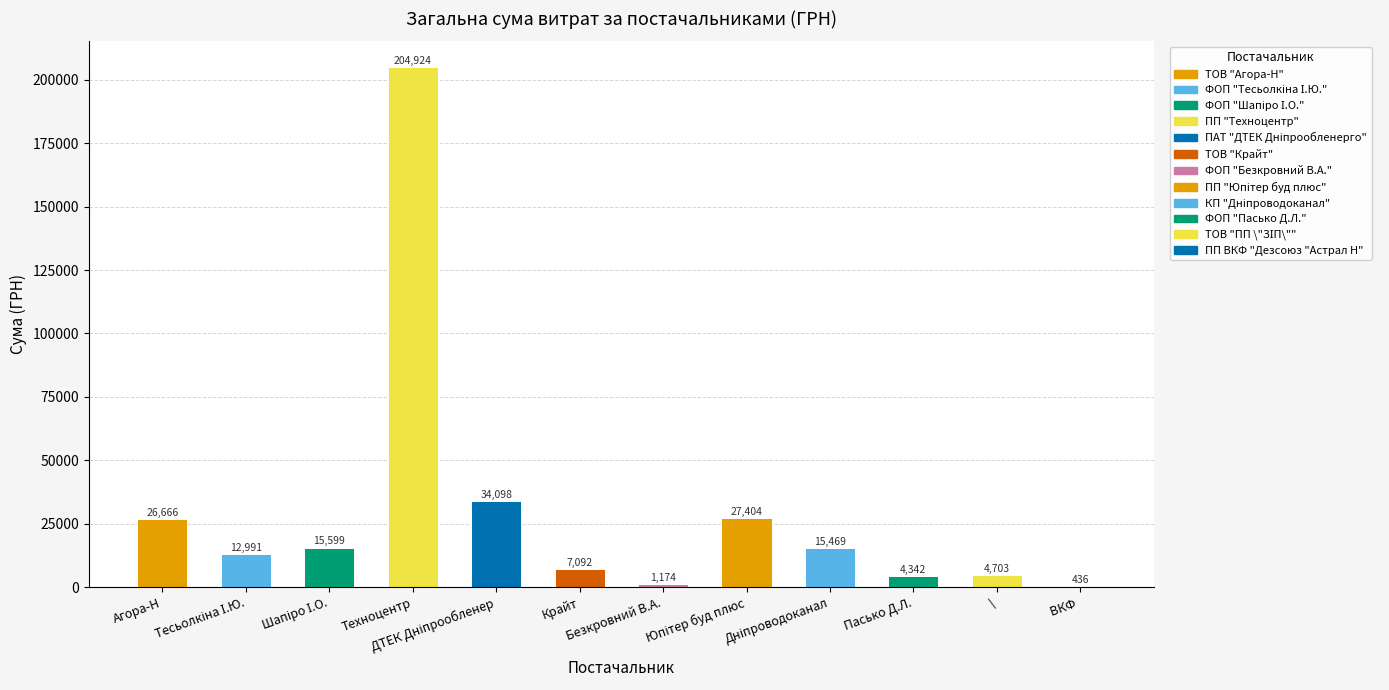

What is the sum of all values?

354901.3